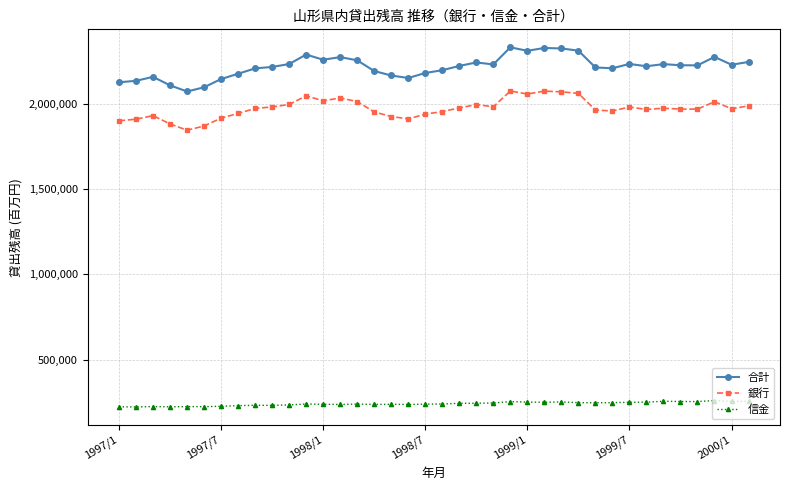

What are all the series names shown in the legend?

合計, 銀行, 信金